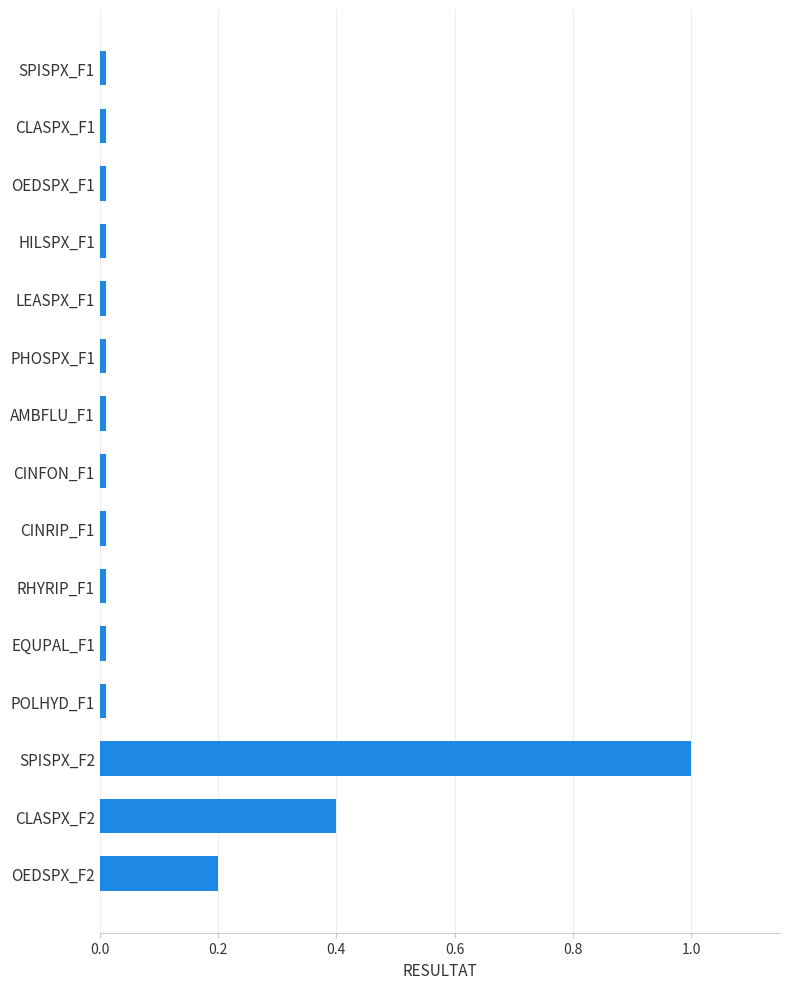

What is the greatest value displayed?

1.0